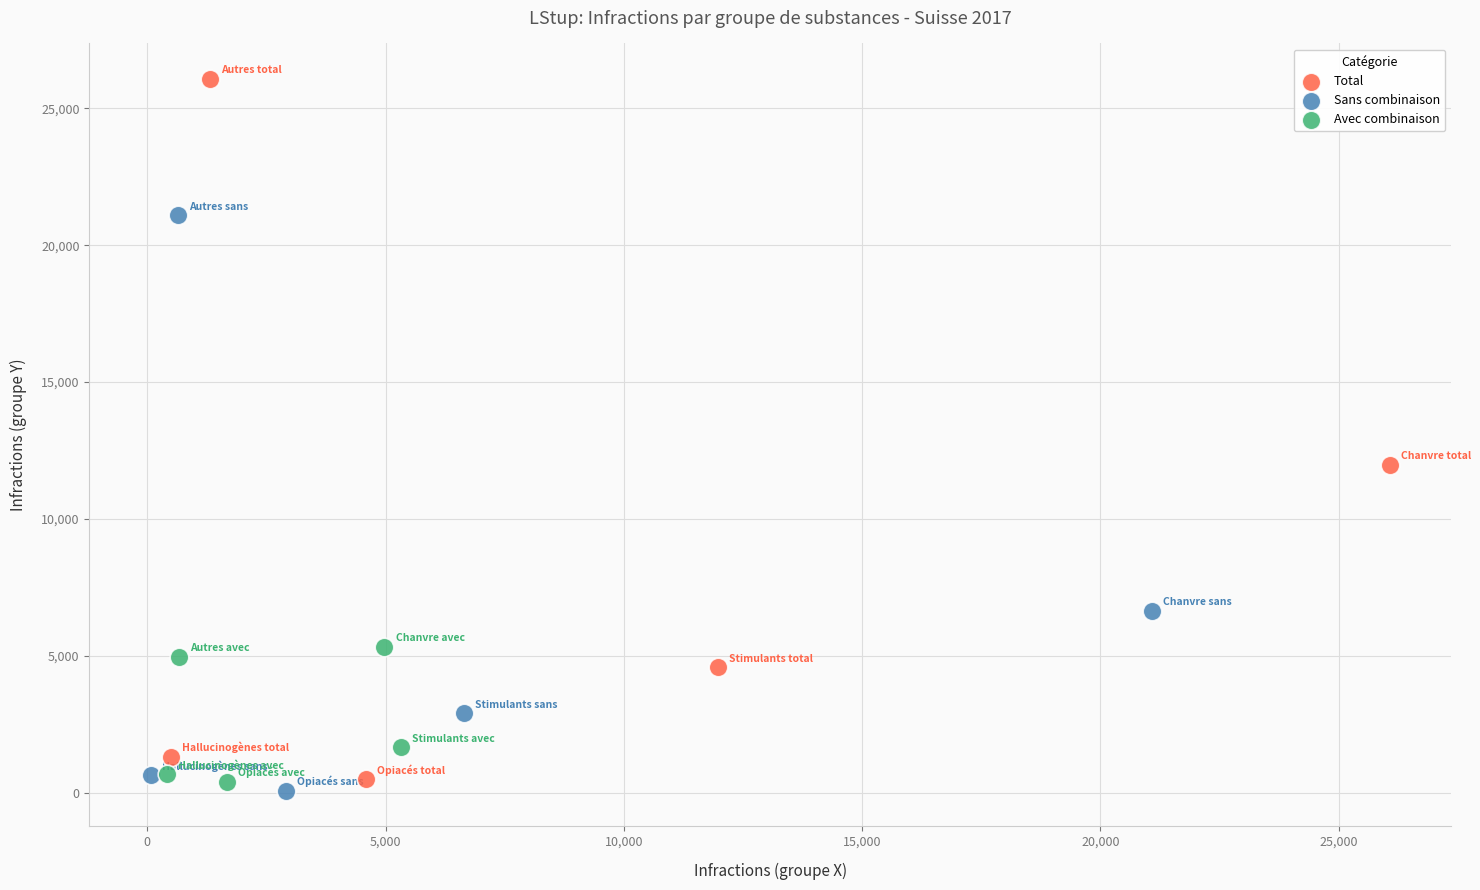

What are all the series names shown in the legend?

Total, Sans combinaison, Avec combinaison